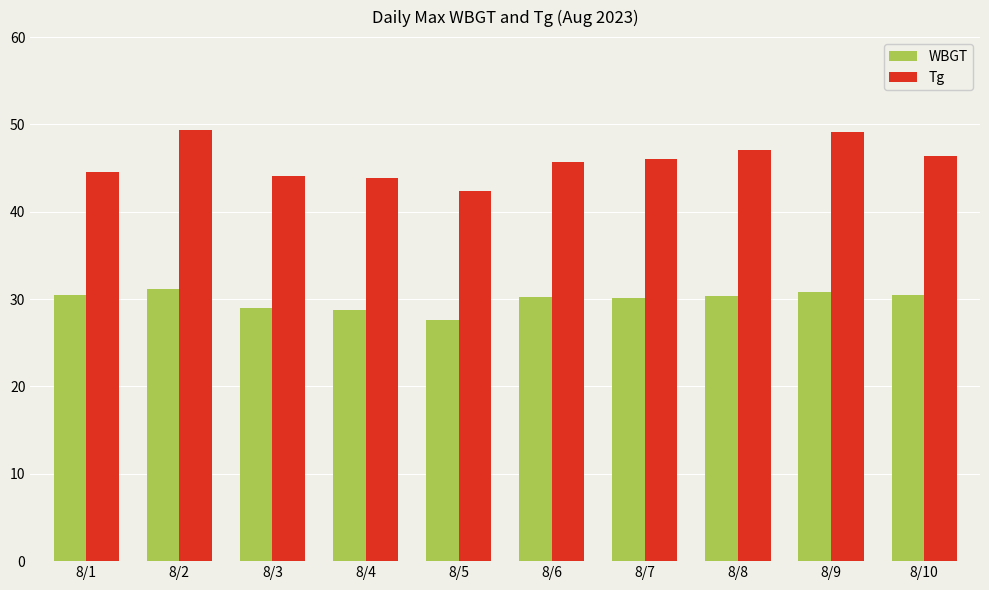

What is the approximate value of Tg at 8/2?

49.4